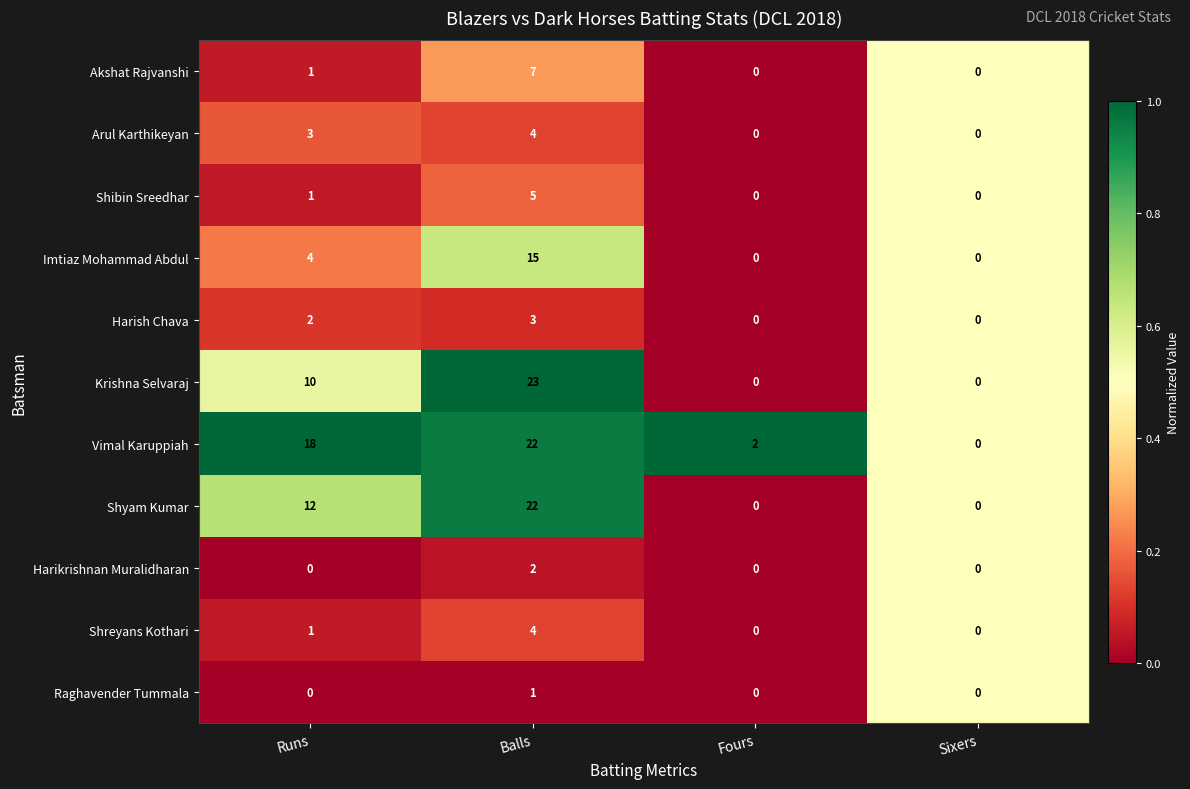

Which series has the largest total across all categories?

Vimal Karuppiah